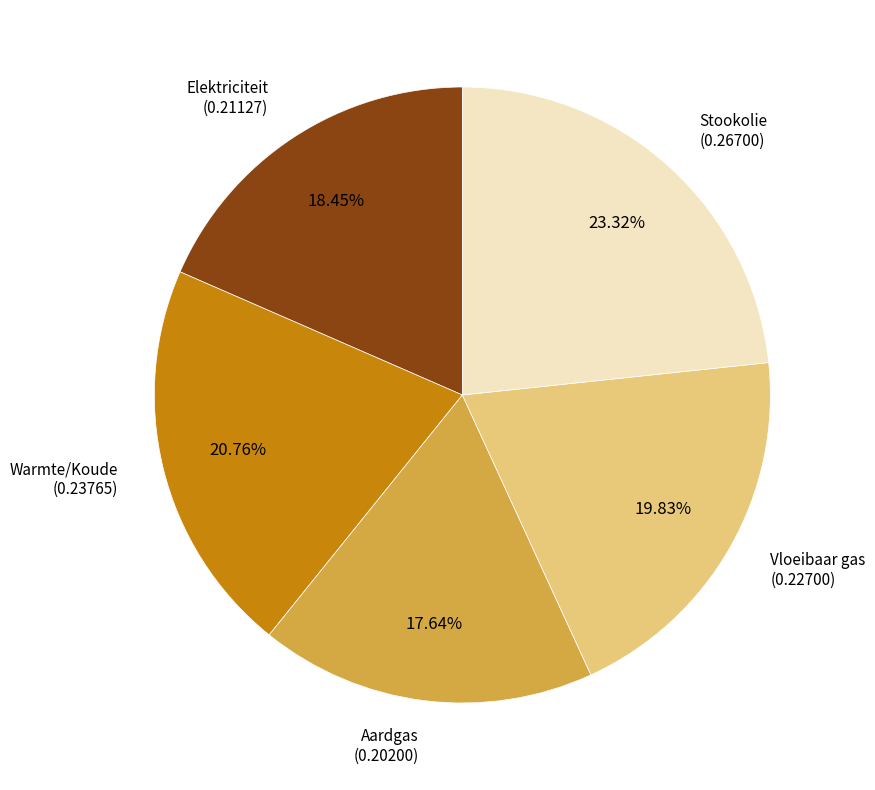

How many segments does this pie chart have?

5